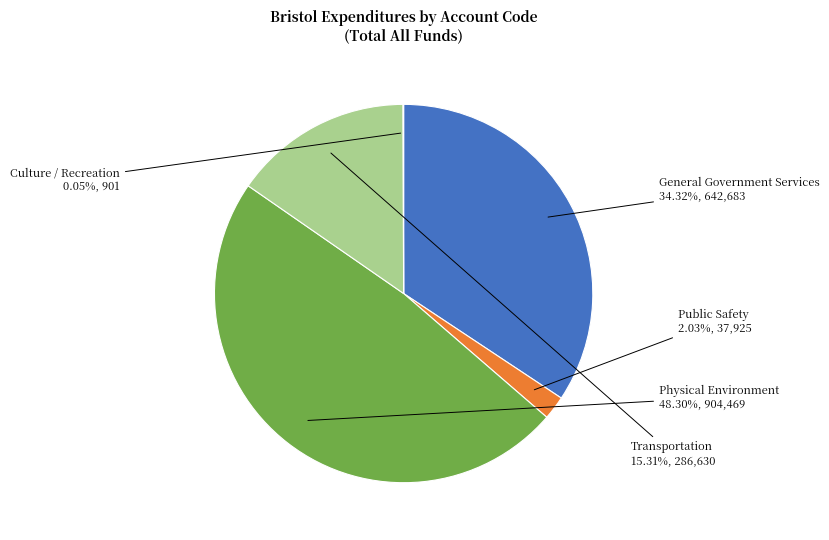

Does Transportation represent more than half of the total?

No